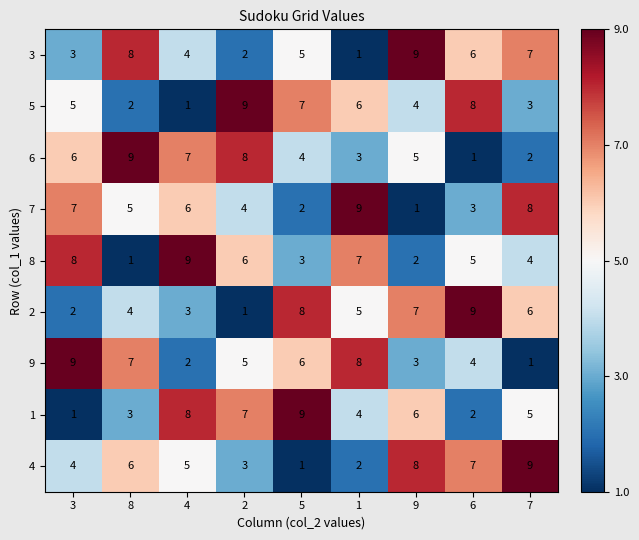

At how many categories does at least one series exceed 6?

9